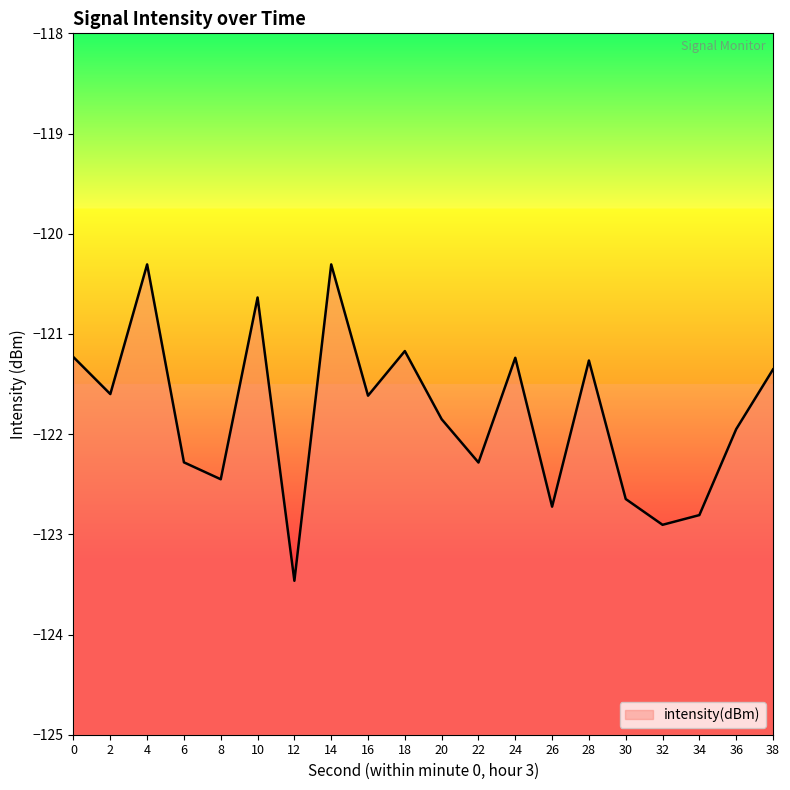

True or false: there are more than 0 points higher than both neighbors.

True